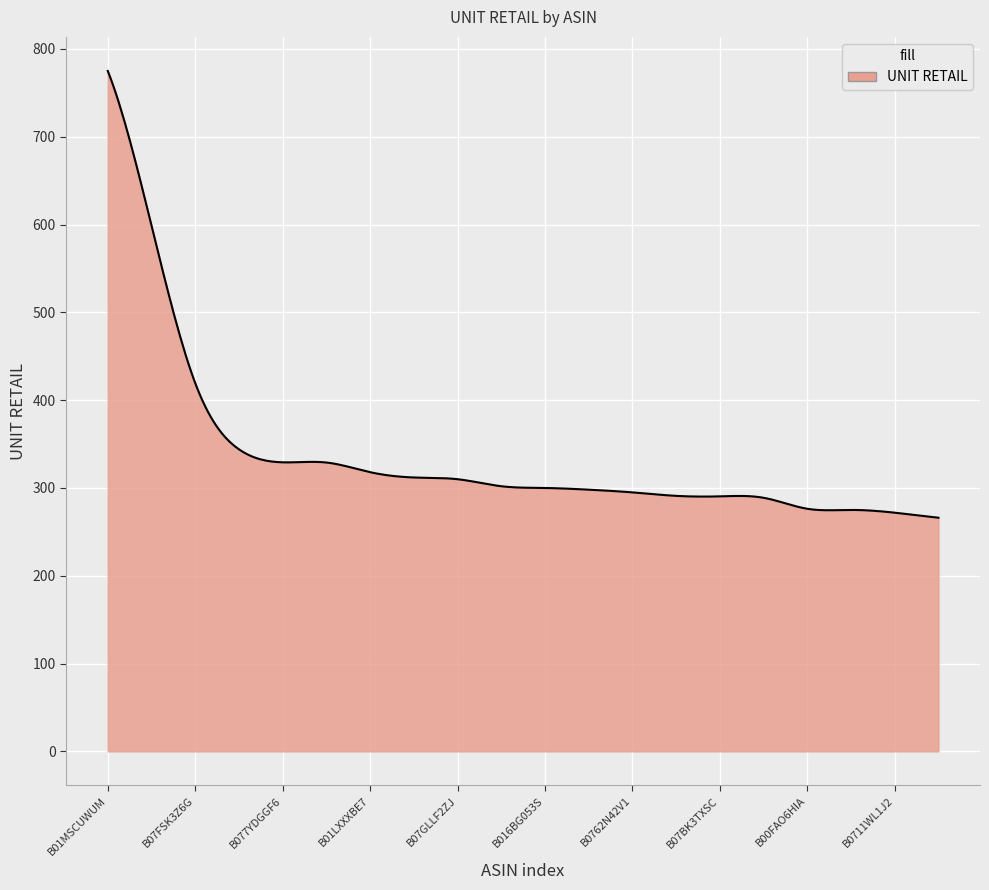

What is the difference between the maximum and minimum values?

508.9